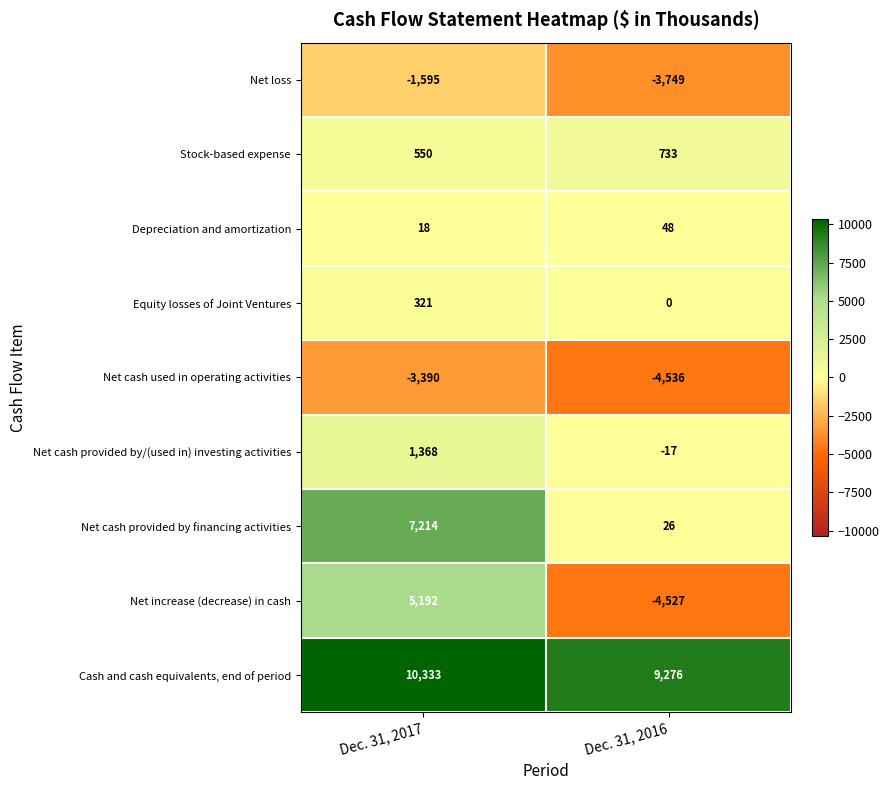

Reading left to right, transcribe all the data shown in this chart.

Net loss: Dec. 31, 2017=-1595	Dec. 31, 2016=-3749
Stock-based expense: Dec. 31, 2017=550	Dec. 31, 2016=733
Depreciation and amortization: Dec. 31, 2017=18	Dec. 31, 2016=48
Equity losses of Joint Ventures: Dec. 31, 2017=321	Dec. 31, 2016=0
Net cash used in operating activities: Dec. 31, 2017=-3390	Dec. 31, 2016=-4536
Net cash provided by/(used in) investing activities: Dec. 31, 2017=1368	Dec. 31, 2016=-17
Net cash provided by financing activities: Dec. 31, 2017=7214	Dec. 31, 2016=26
Net increase (decrease) in cash: Dec. 31, 2017=5192	Dec. 31, 2016=-4527
Cash and cash equivalents, end of period: Dec. 31, 2017=10333	Dec. 31, 2016=9276